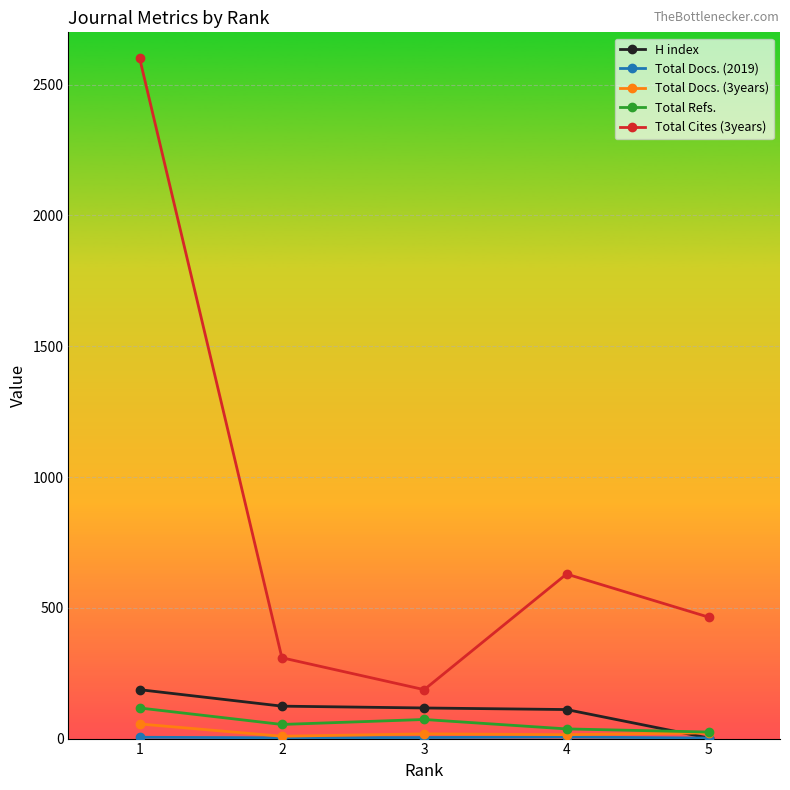

What is the difference between the maximum and minimum values in the Total Cites (3years) series?

2415